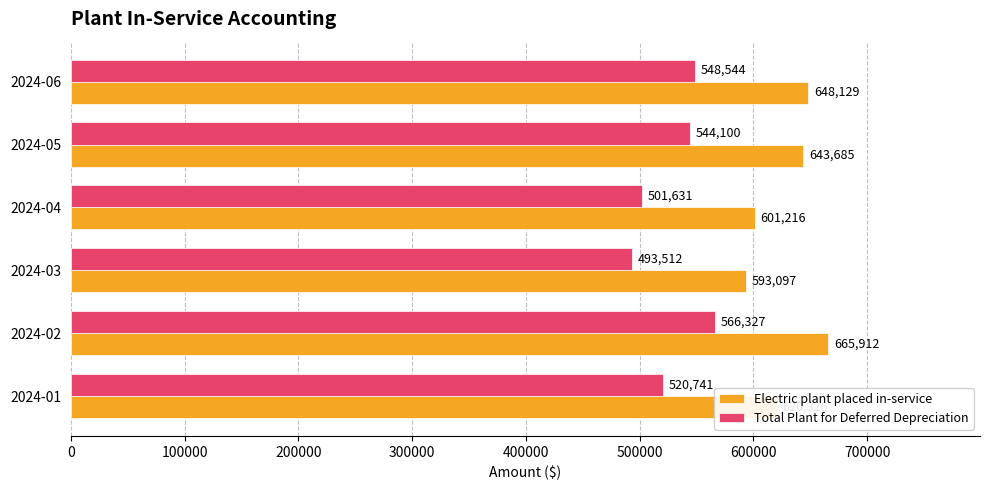

List the series in order of their peak value, highest first.

Electric plant placed in-service, Total Plant for Deferred Depreciation